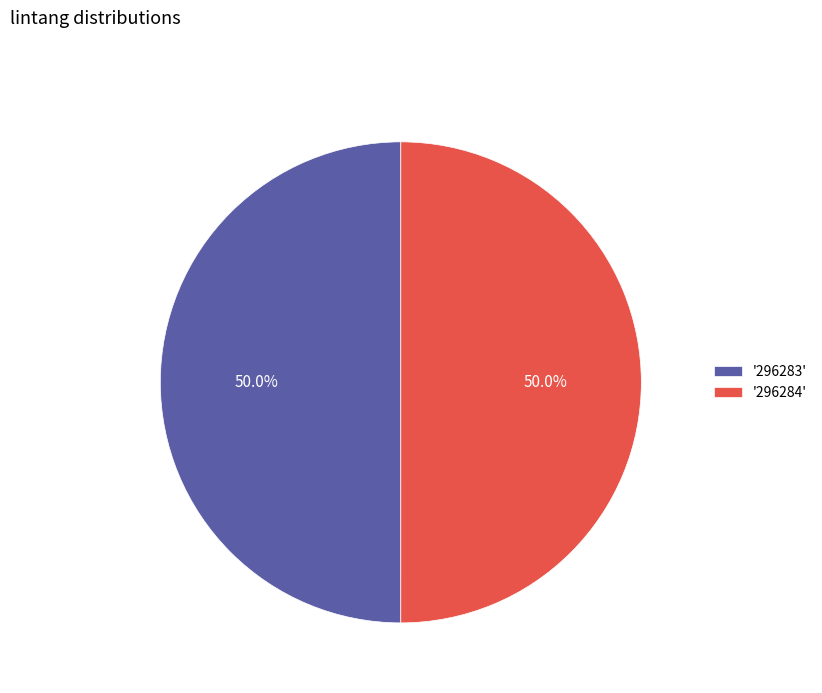

How many slices are in this pie chart?

2